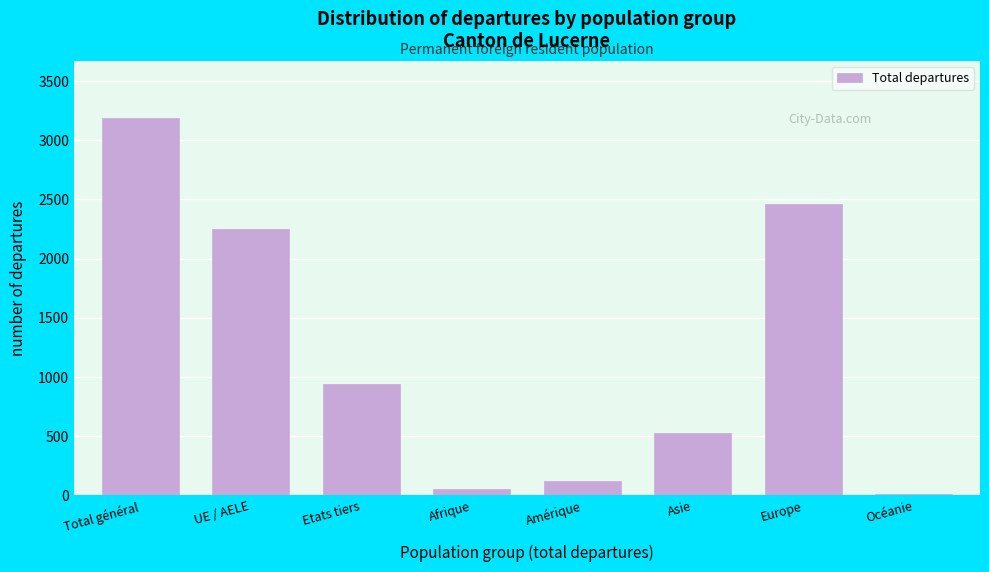

Reading left to right, what are all the values shown in this chart?

3192	2247	945	55	124	531	2466	16